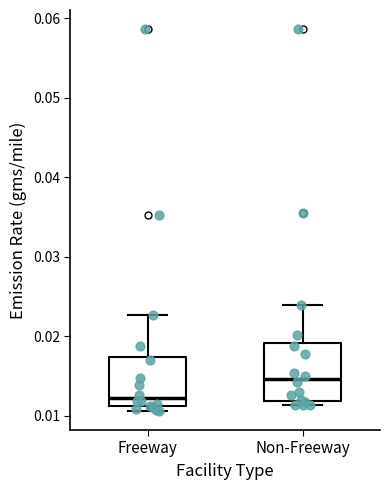

Reading left to right, transcribe this box plot: for each box, give where its median line is, the range the box spans, and where its two whiskers end, as read against the y-axis. The values are not printed on the chart, so give them approximately, as read against the axis.

Freeway: median 0.012, box 0.011 to 0.017, whiskers 0.011 (just below the box's lower edge) to 0.023
Non-Freeway: median 0.015, box 0.012 to 0.019, whiskers 0.011 to 0.024